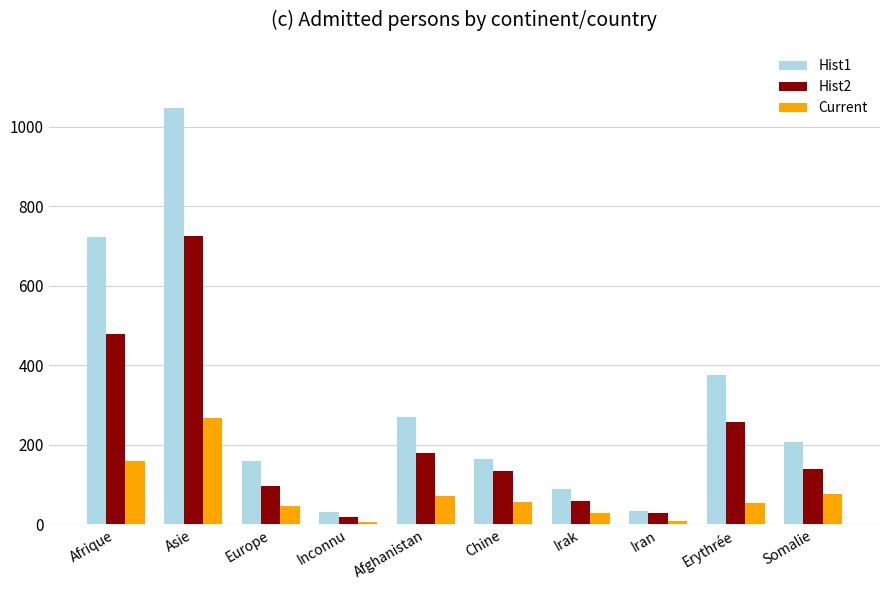

What is the spread (max minus min) of values at Europe?

114